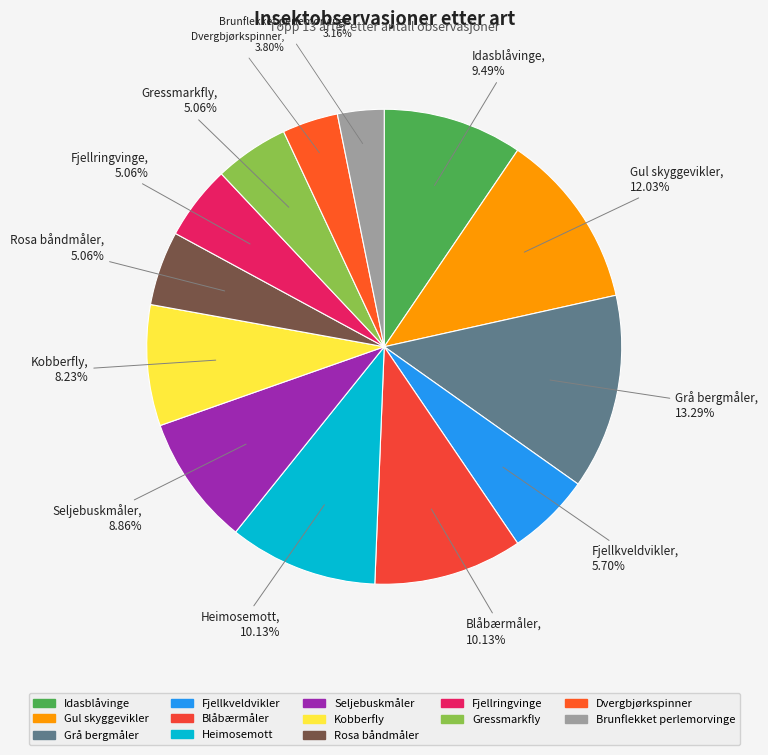

Between Dvergbjørkspinner and Gul skyggevikler, which is larger?

Gul skyggevikler